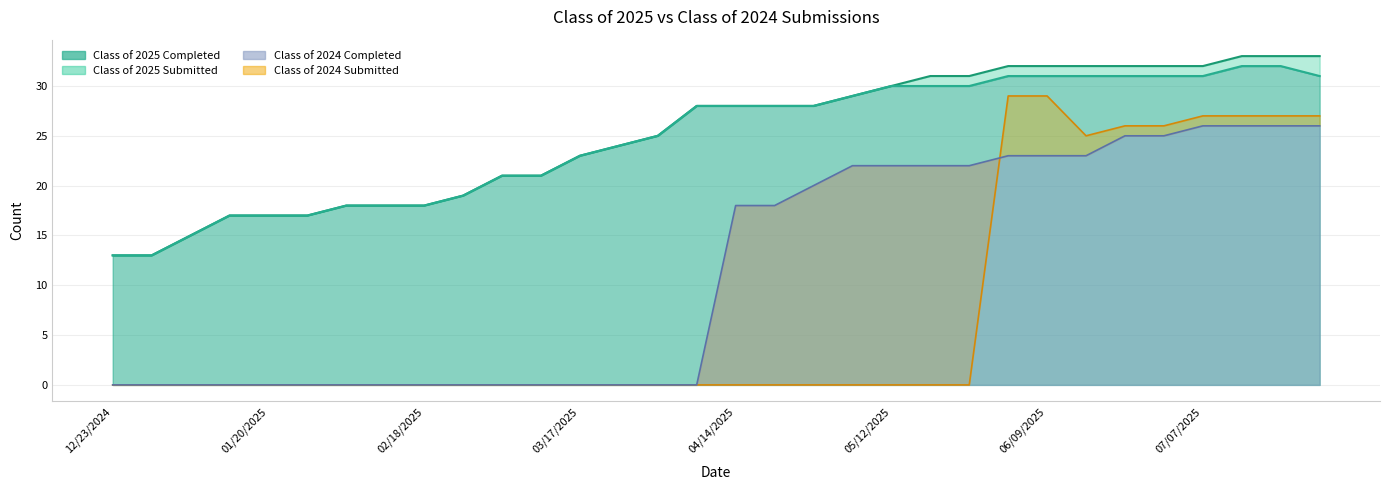

Does the chart have visible grid lines?

Yes